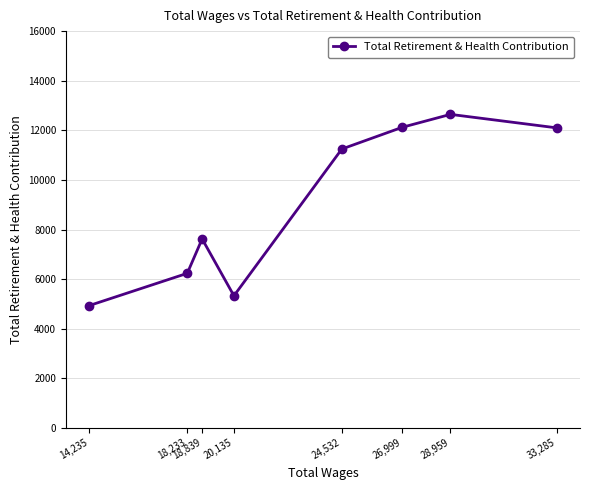

Does the chart have visible grid lines?

Yes